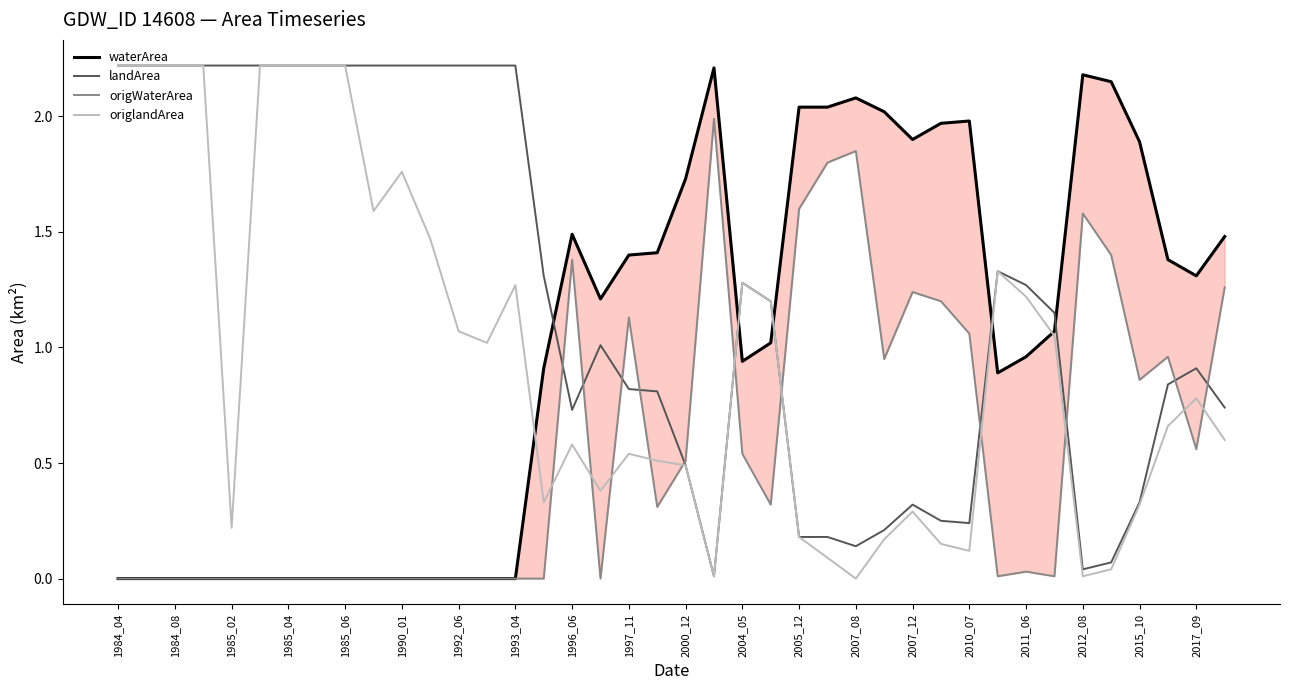

True or false: origlandArea has a value of 0.8 at 1990_01.

False